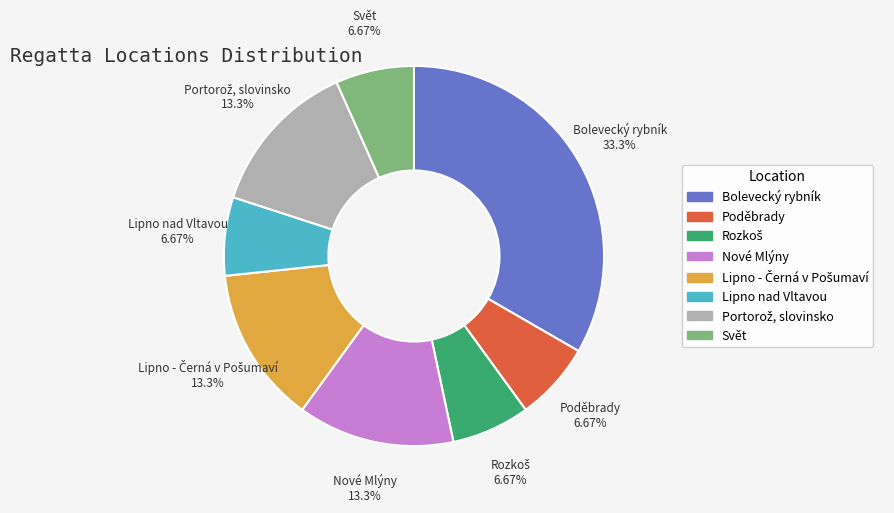

Does Bolevecký rybník represent more than half of the total?

No